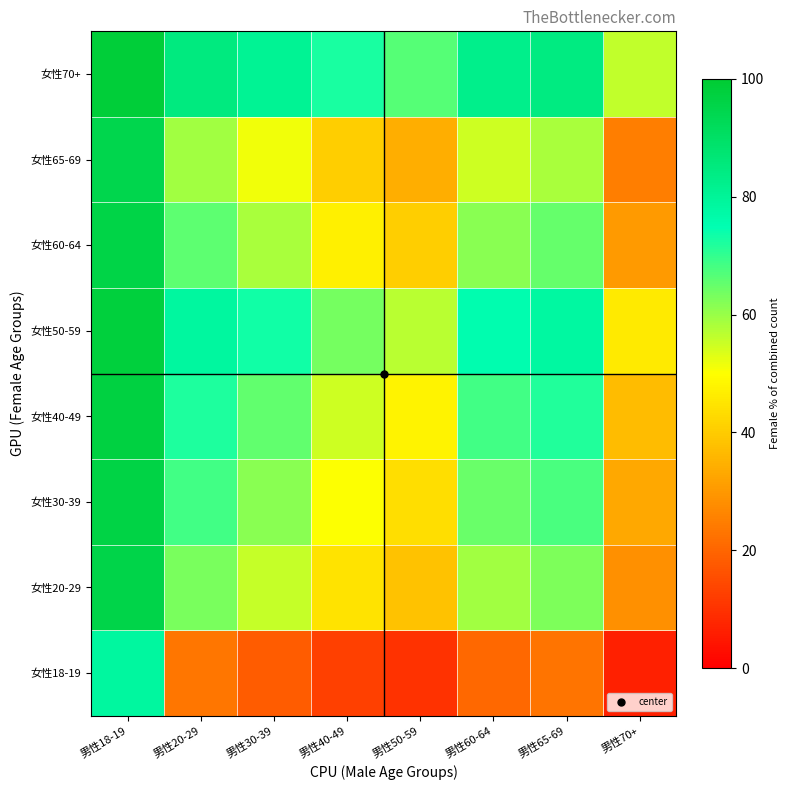

Between 男性50-59 and 男性40-49, which is larger?

男性40-49